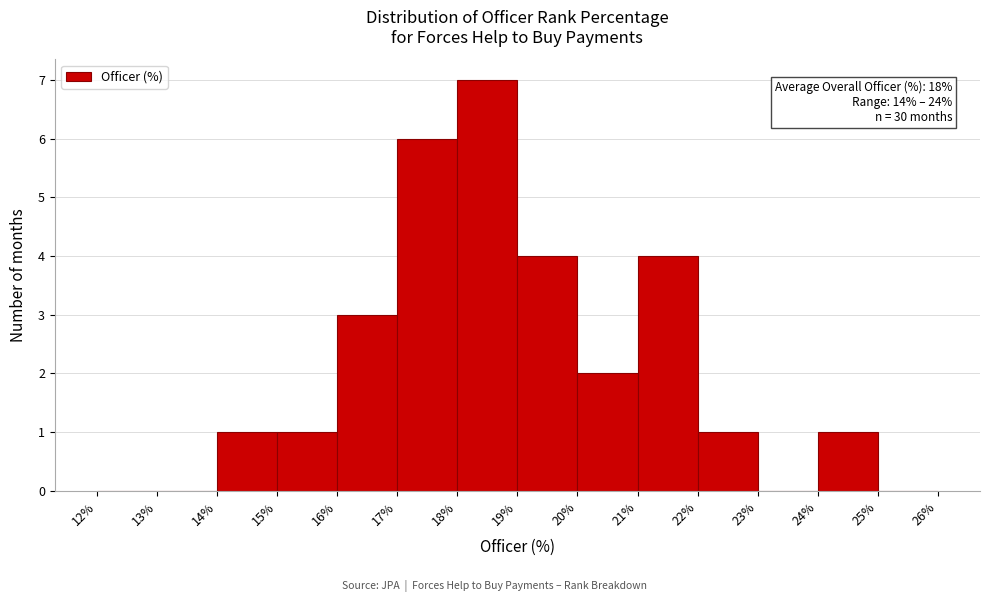

Which range on the x-axis has the tallest bar?

18% to 19%